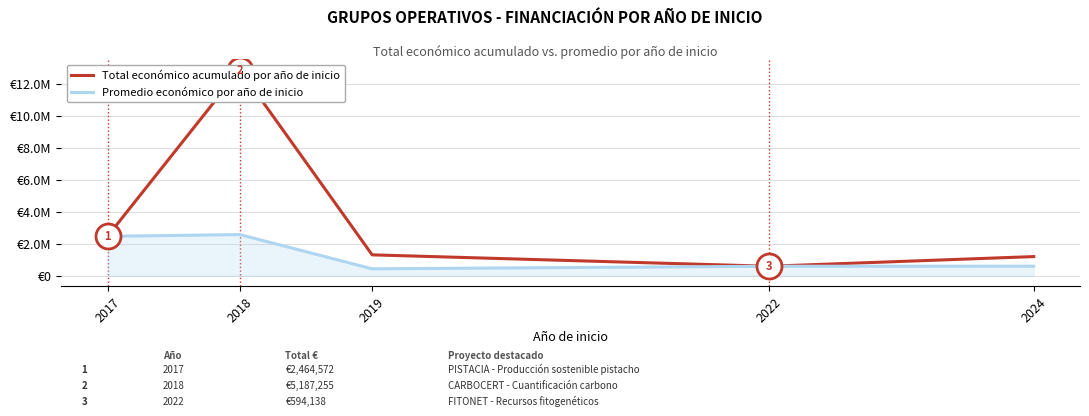

Does the chart have visible grid lines?

Yes